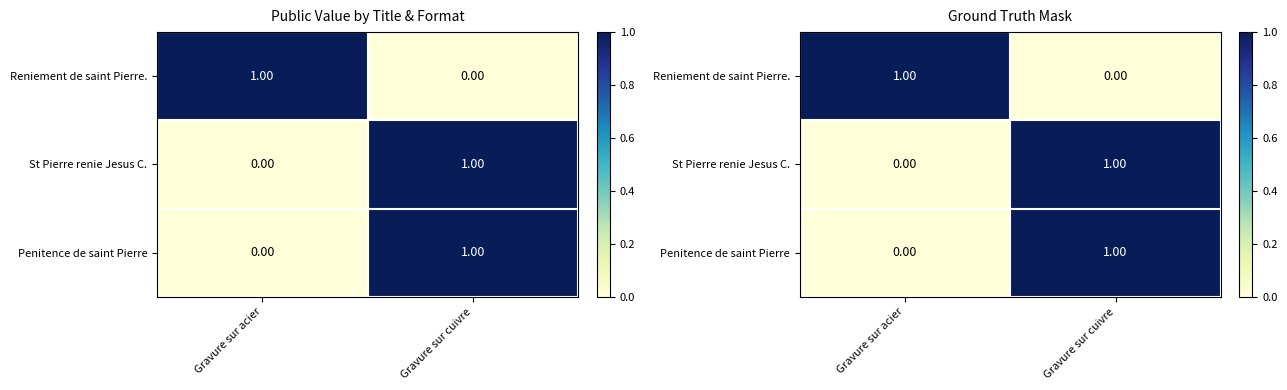

List the series in order of their peak value, lowest first.

Reniement de saint Pierre., St Pierre renie Jesus C., Penitence de saint Pierre